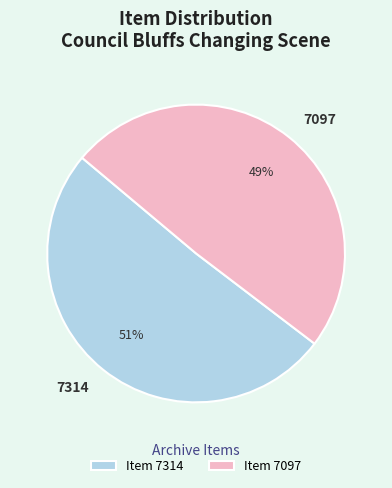

Is it true that 7097 is 49% of the pie?

True